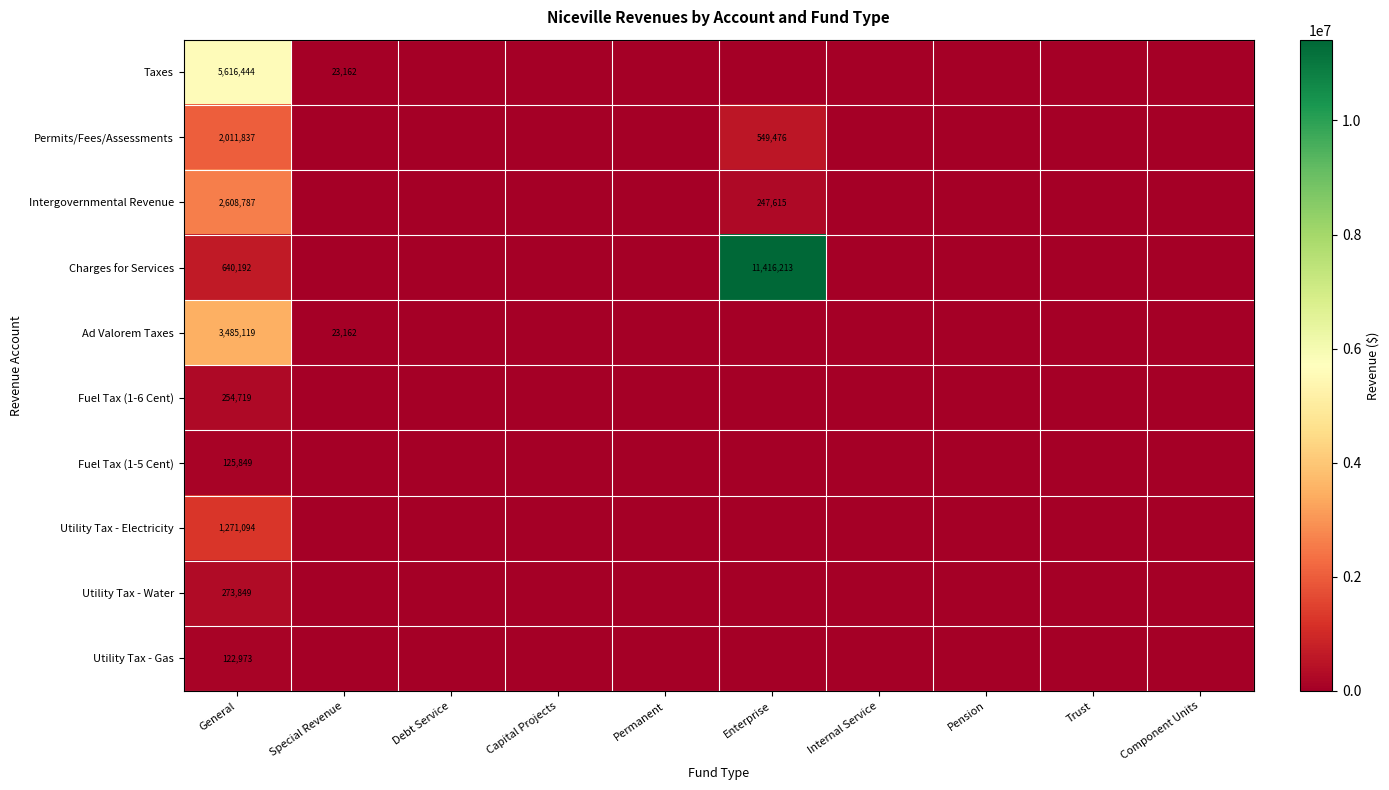

At how many categories does at least one series exceed 3421523?

2